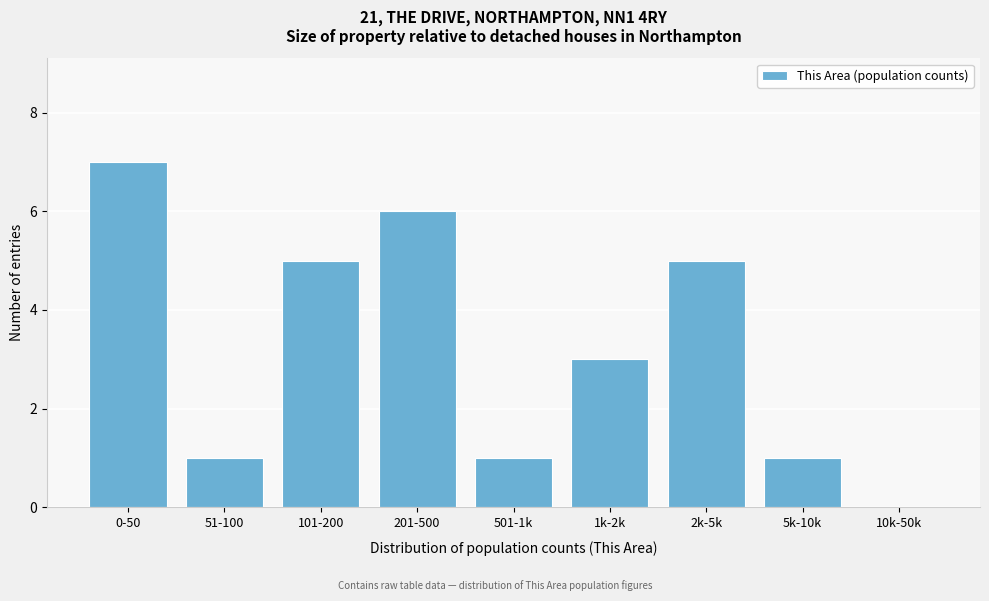

Reading left to right, what are all the values shown in this chart?

0-50=7	51-100=1	101-200=5	201-500=6	501-1k=1	1k-2k=3	2k-5k=5	5k-10k=1	10k-50k=0